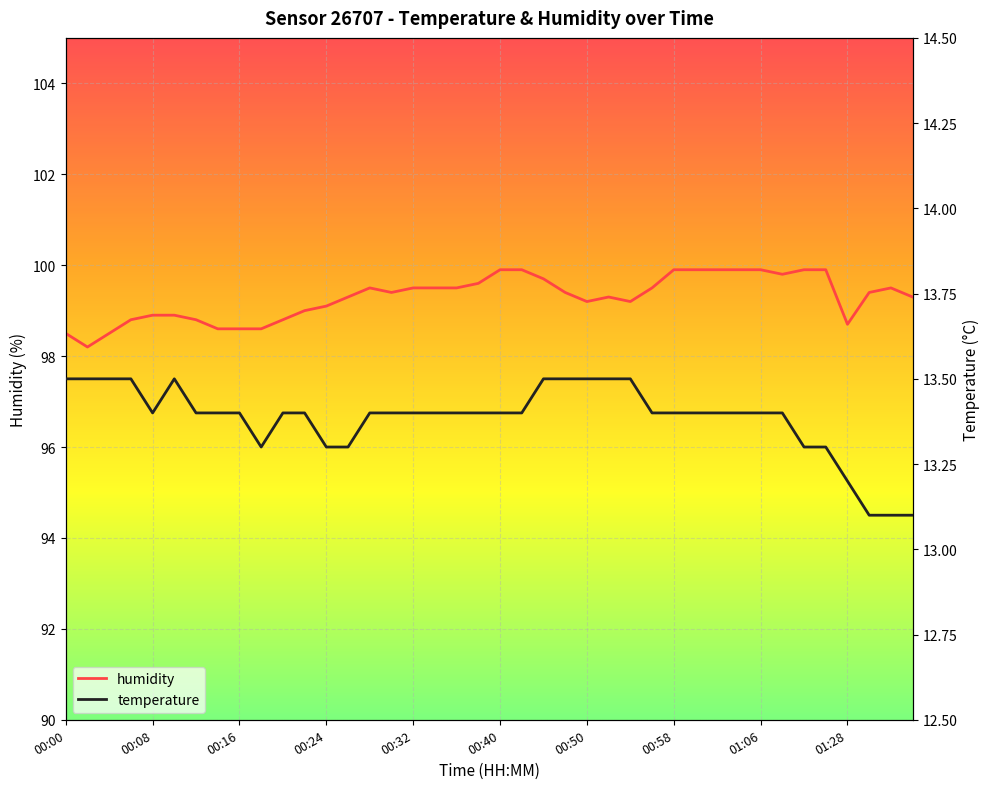

Which has a higher value, 39 or 10?

39